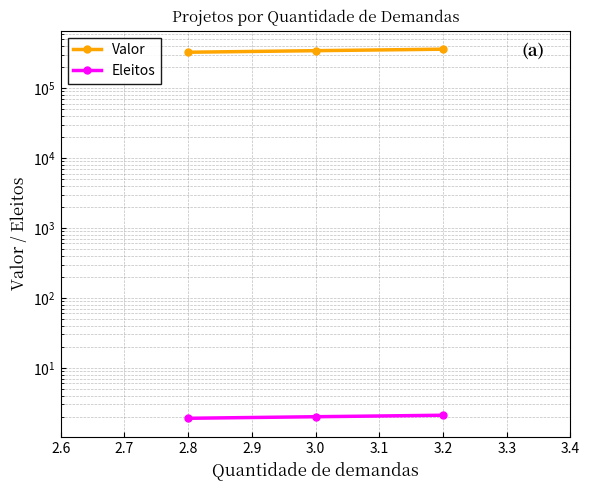

Is the value of Valor at 2.6 greater than the value of Eleitos at 2.8?

Yes